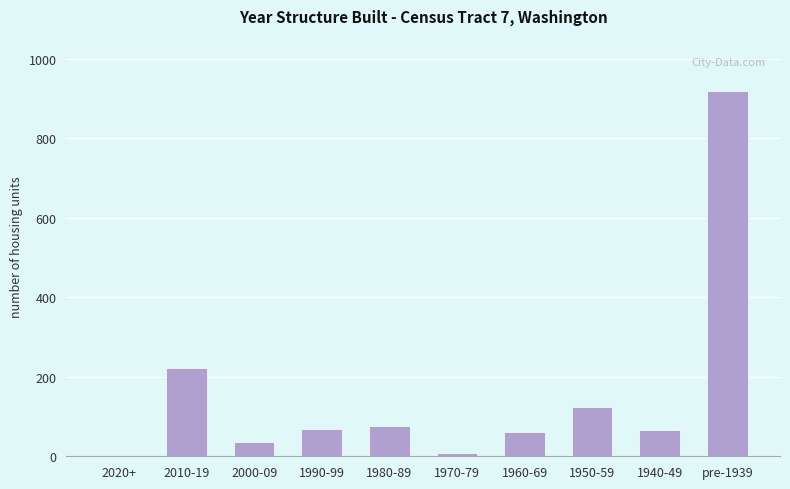

Which label corresponds to the largest value in the chart?

pre-1939